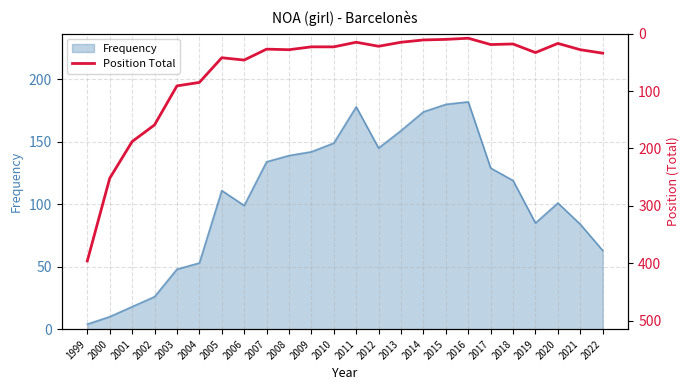

What is the difference between the maximum and second lowest values?

386